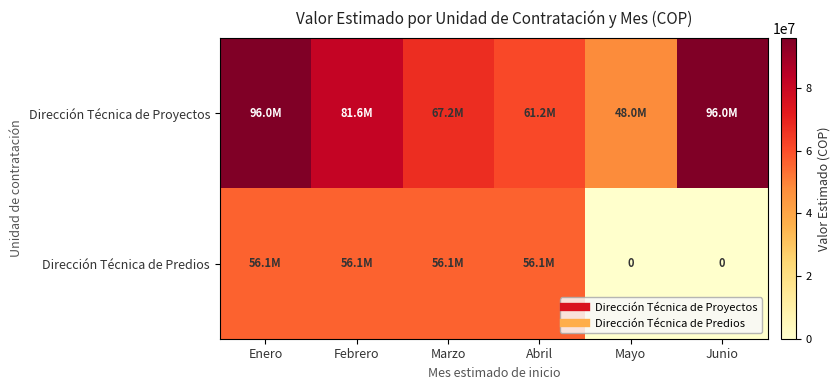

Which series has the largest total across all categories?

Dirección Técnica de Proyectos